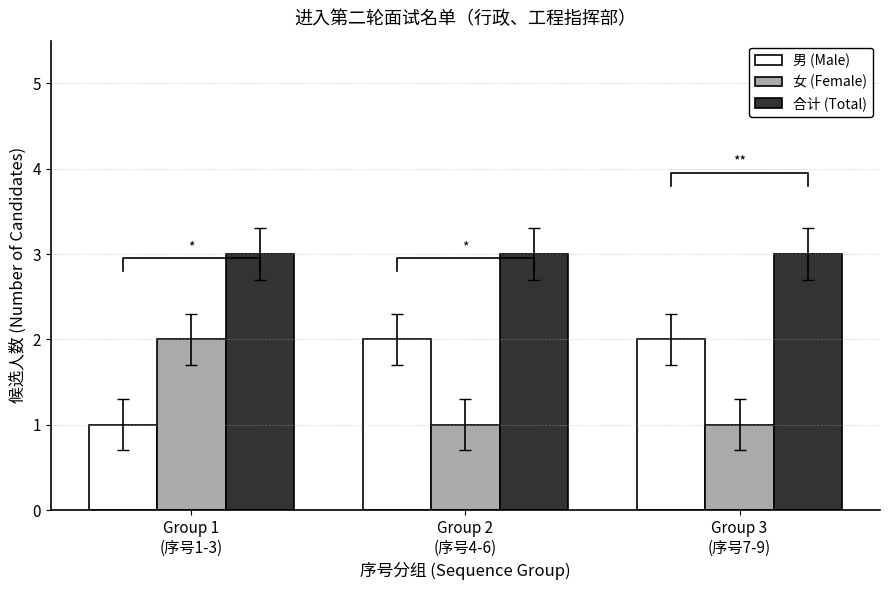

Which category has the highest value in the 女 (Female) series?

Group 1
(序号1-3)